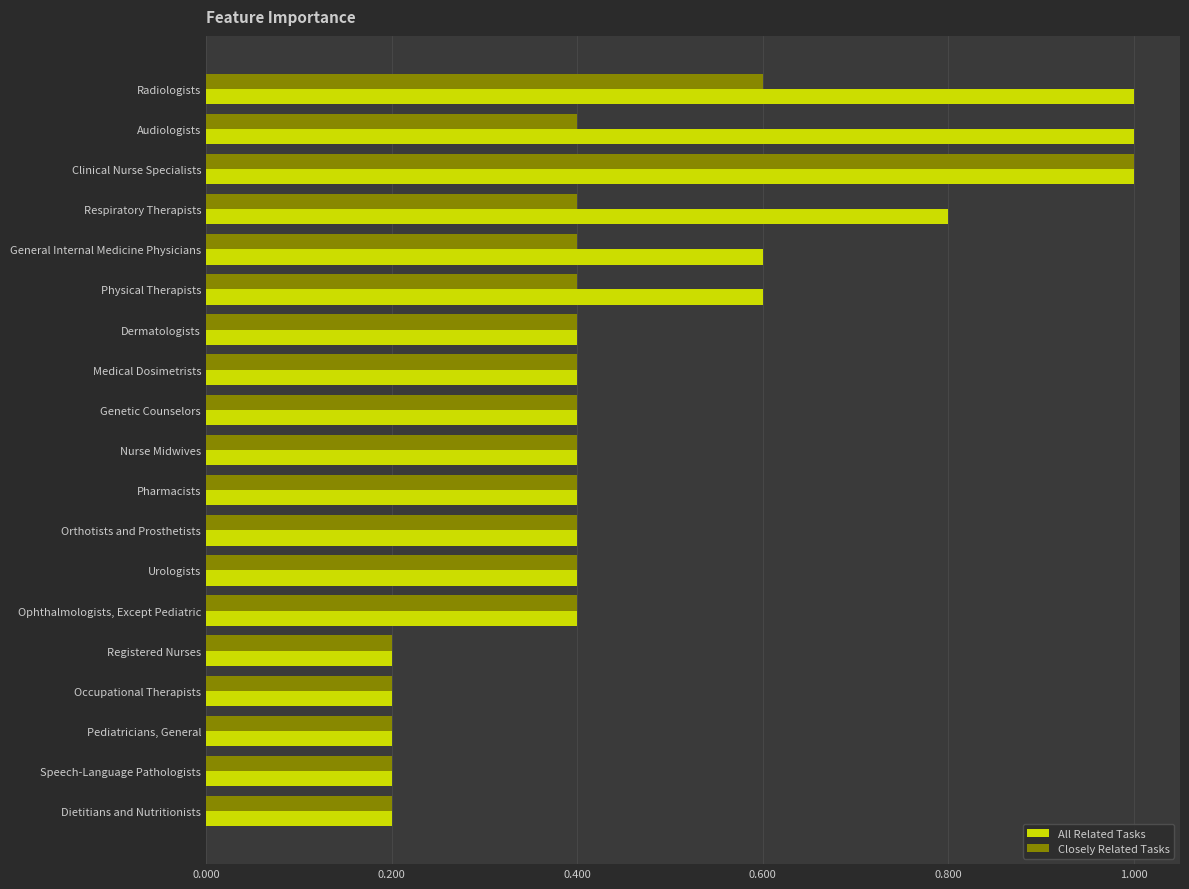

The value of Closely Related Tasks at Occupational Therapists is 0.2. True or false?

True